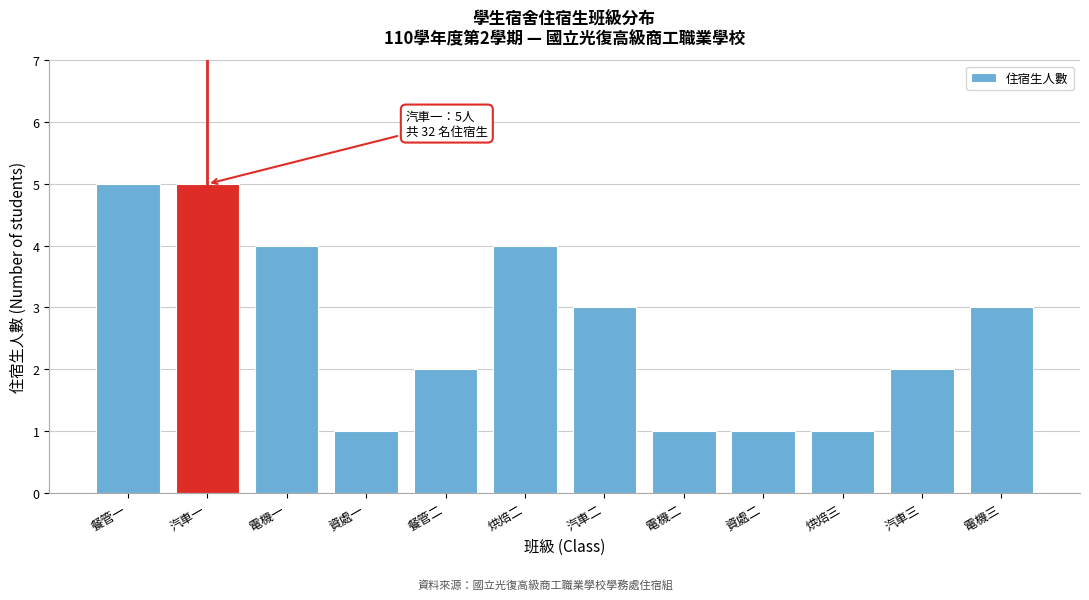

Reading right to left, list all the values displayed in this chart.

電機三=3	汽車三=2	烘焙三=1	資處二=1	電機二=1	汽車二=3	烘焙二=4	餐管二=2	資處一=1	電機一=4	汽車一=5	餐管一=5